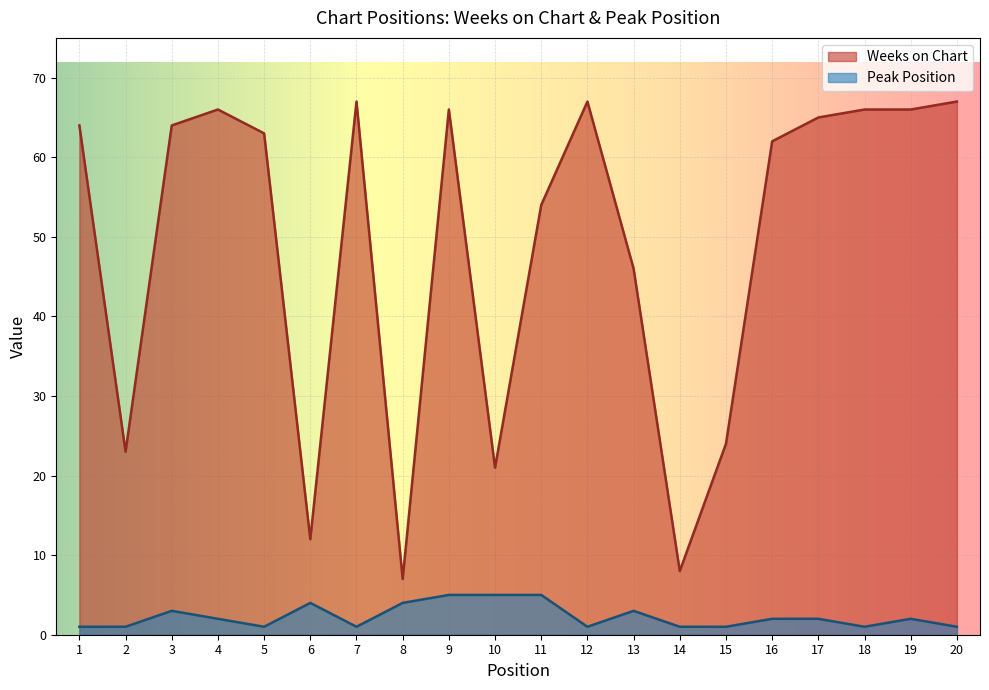

True or false: Peak Position and Weeks on Chart intersect in this chart.

False